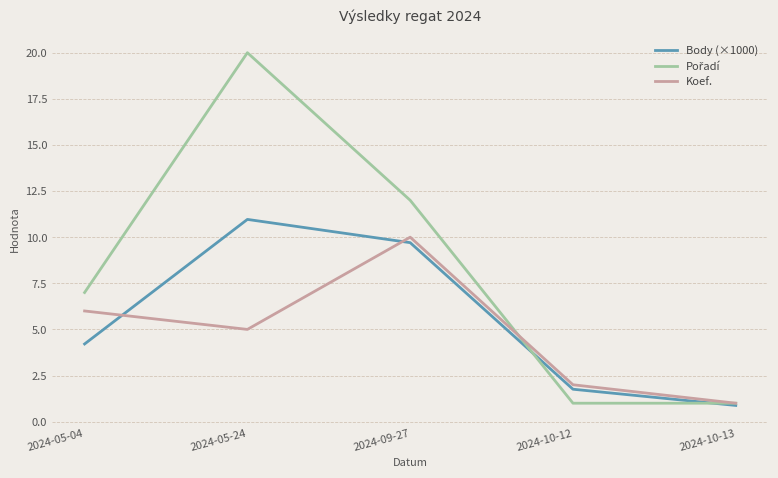

True or false: Koef. has more than 2 points higher than both neighbors.

False